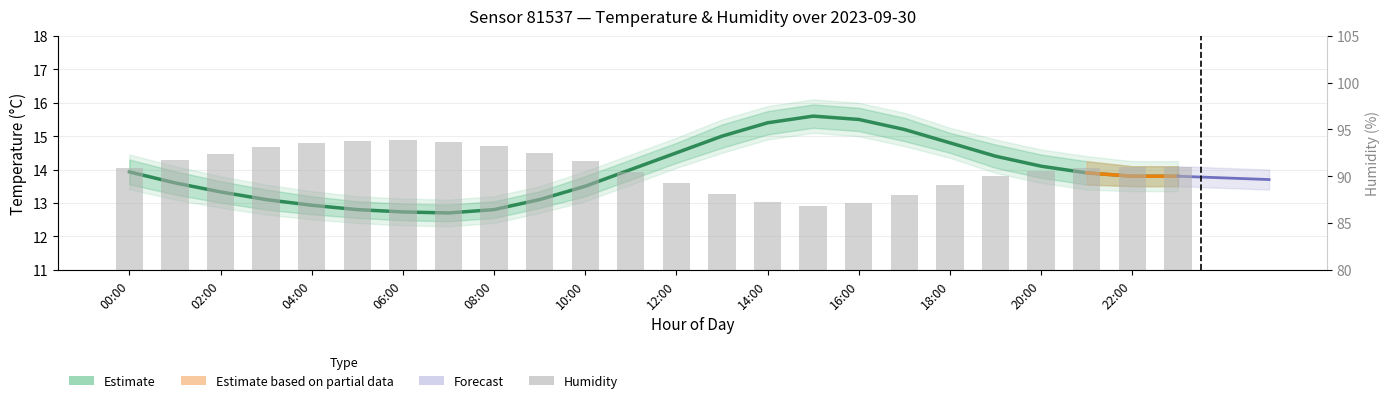

Reading left to right, what are all the values shown in this chart?

temperature: 13.9	13.6	13.3	13.1	12.9	12.8	12.7	12.7	12.8	13.1	13.5	14.0	14.5	15.0	15.4	15.6	15.5	15.2	14.8	14.4	14.1	13.9	13.8	13.8
temperature_upper: 90.9	91.7	92.4	93.1	93.5	93.8	93.9	93.7	93.2	92.5	91.6	90.5	89.3	88.1	87.2	86.8	87.1	88.0	89.1	90.0	90.6	90.9	91.0	91.0